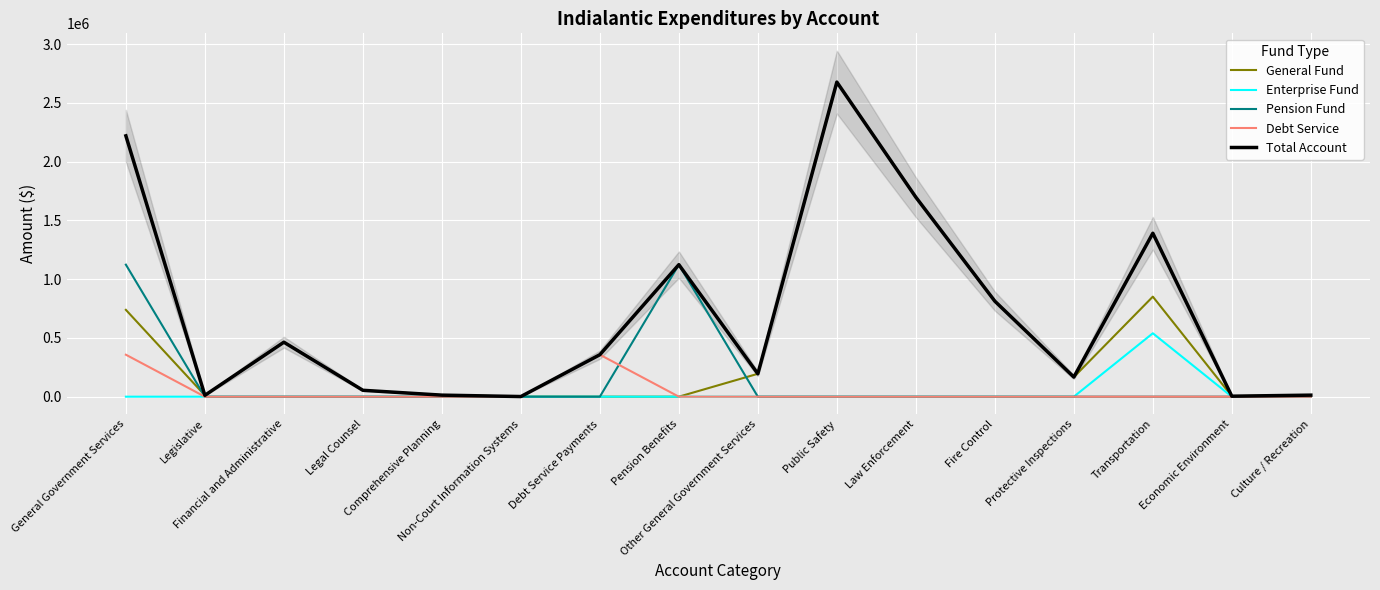

Which series has the largest range (max minus min)?

General Fund